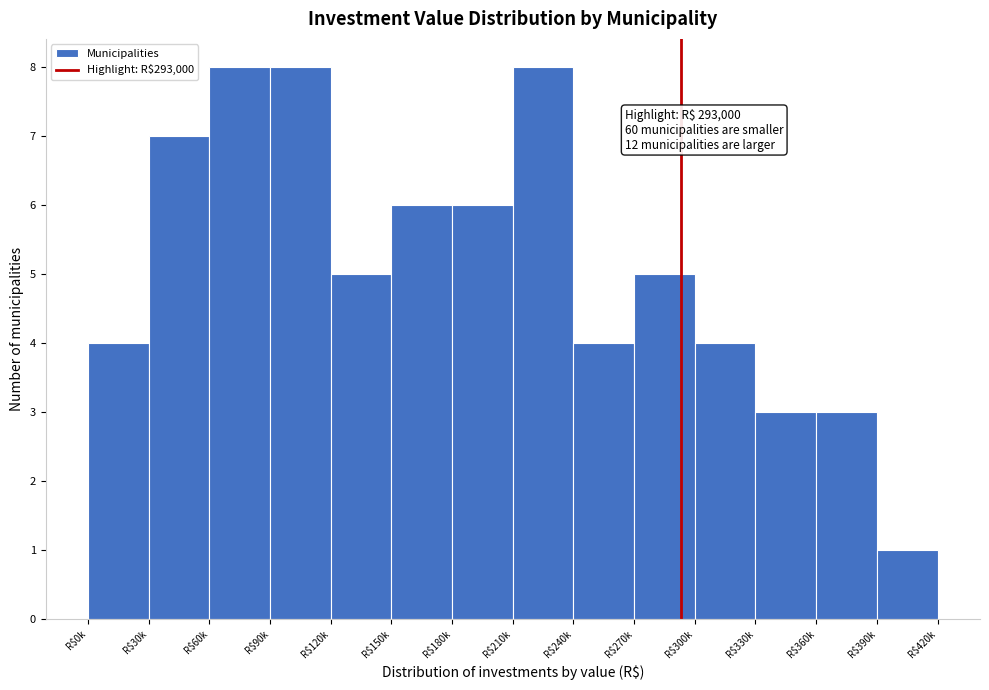

Reading right to left, list all the values displayed in this chart.

1	3	3	4	5	4	8	6	6	5	8	8	7	4